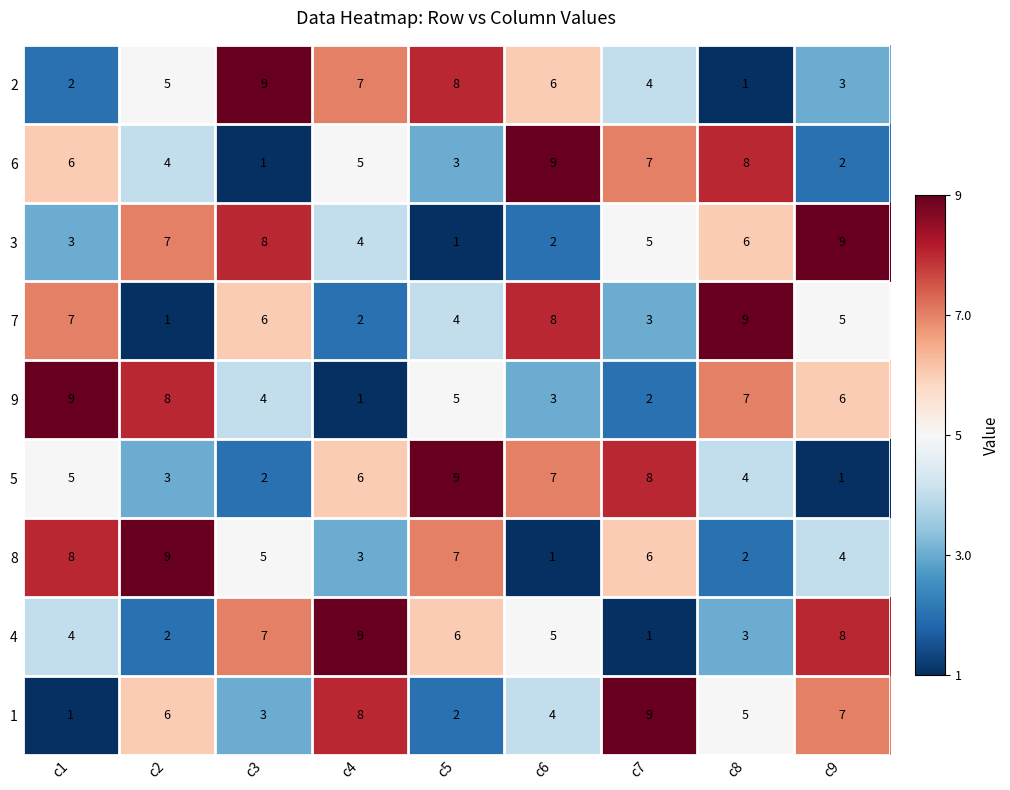

What is the sum of all 9 values?

45